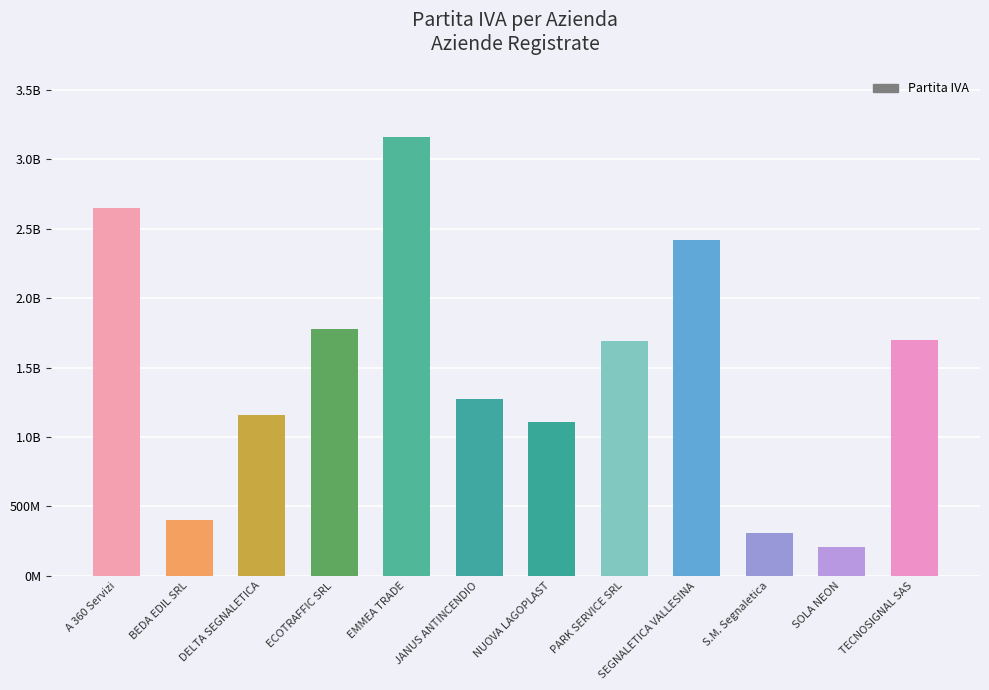

Between SEGNALETICA VALLESINA and BEDA EDIL SRL, which is larger?

SEGNALETICA VALLESINA